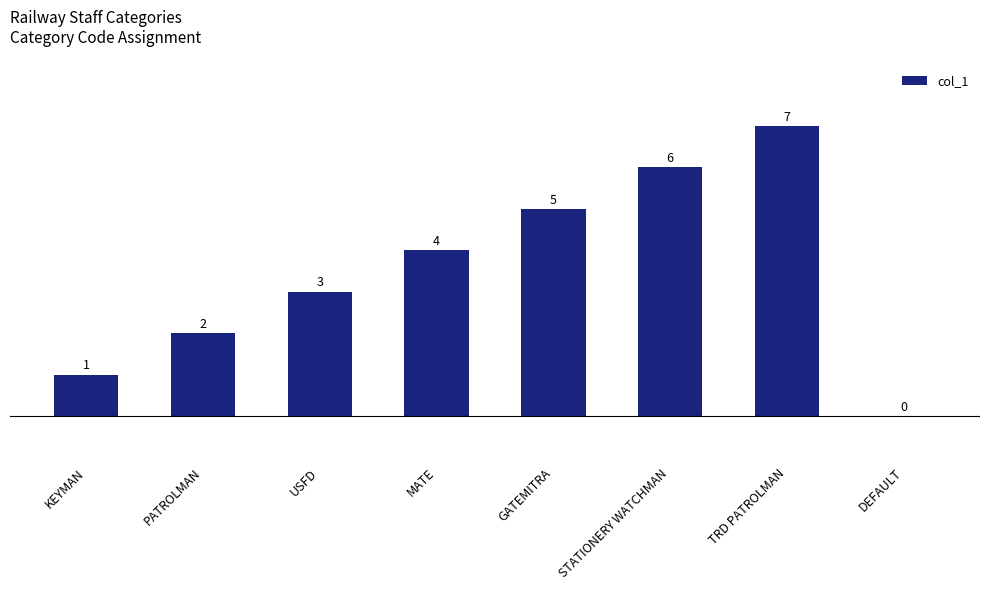

At which label is the value closest to 3?

USFD